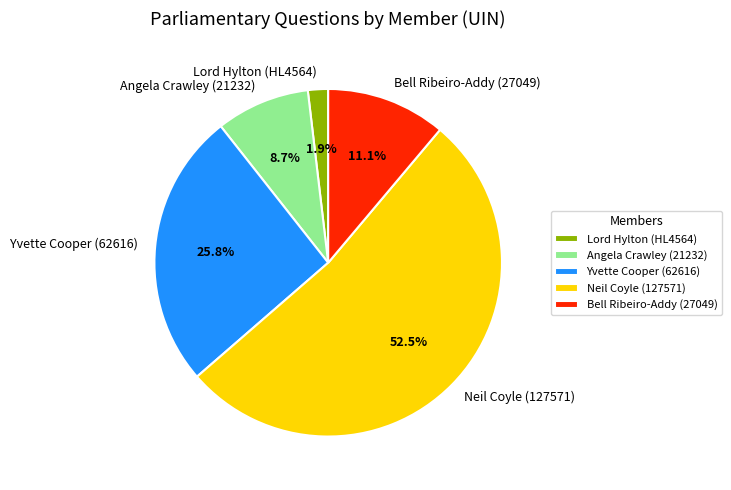

To the nearest percent, what is the difference between the Yvette Cooper (62616) and Bell Ribeiro-Addy (27049) slice percentages?

15%